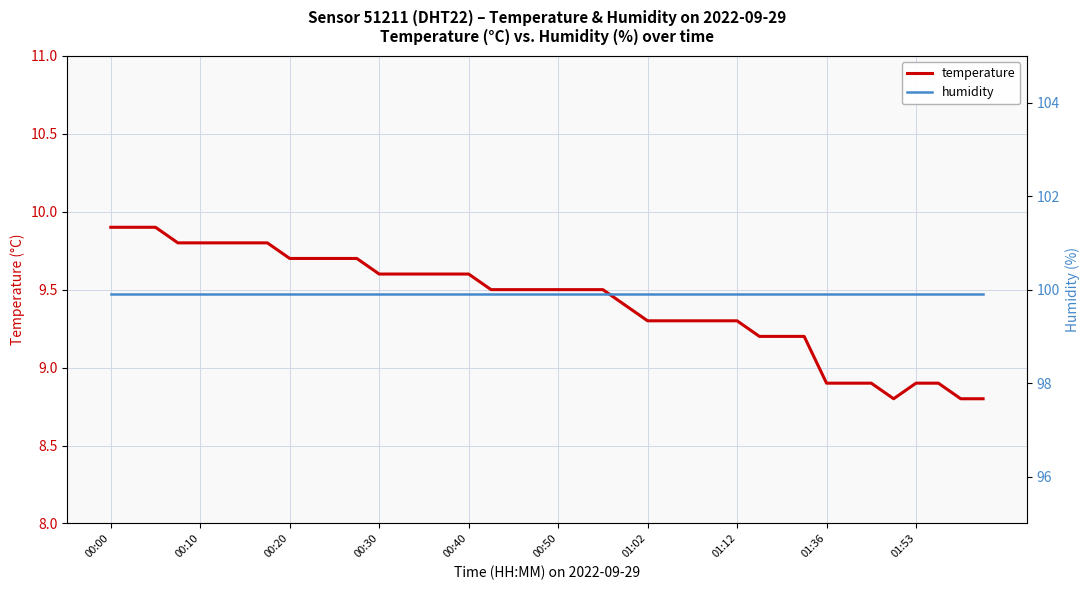

Reading right to left, extract all data points from this chart.

temperature: 8.8	8.8	8.9	8.9	8.8	8.9	8.9	8.9	9.2	9.2	9.2	9.3	9.3	9.3	9.3	9.3	9.4	9.5	9.5	9.5	9.5	9.5	9.5	9.6	9.6	9.6	9.6	9.6	9.7	9.7	9.7	9.7	9.8	9.8	9.8	9.8	9.8	9.9	9.9	9.9
humidity: 99.9	99.9	99.9	99.9	99.9	99.9	99.9	99.9	99.9	99.9	99.9	99.9	99.9	99.9	99.9	99.9	99.9	99.9	99.9	99.9	99.9	99.9	99.9	99.9	99.9	99.9	99.9	99.9	99.9	99.9	99.9	99.9	99.9	99.9	99.9	99.9	99.9	99.9	99.9	99.9